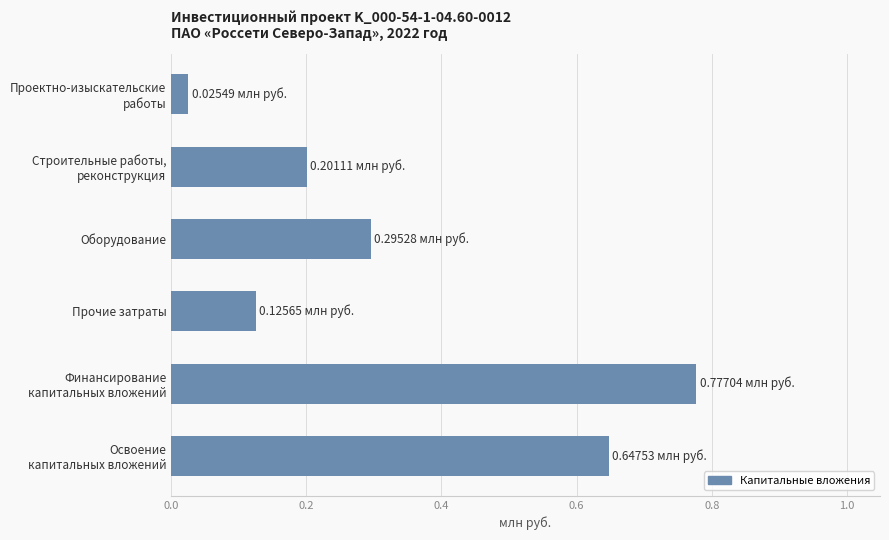

What is the average value?

0.3